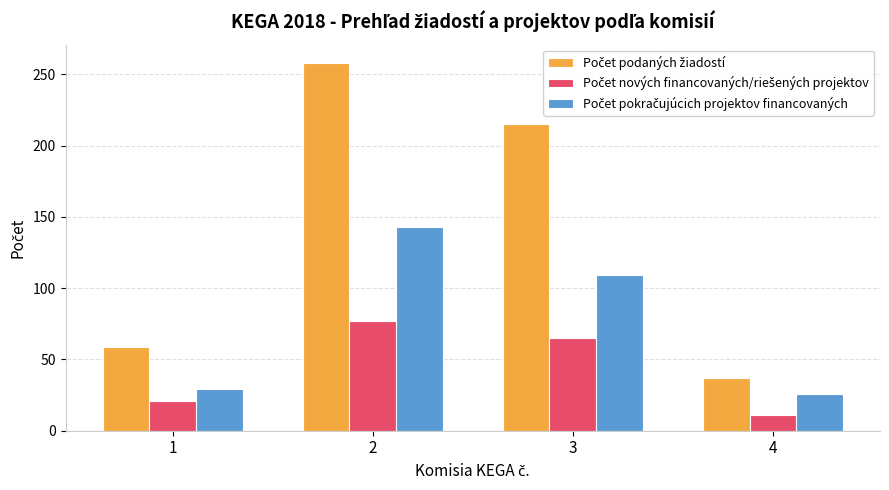

At which category is the sum across all series the highest?

2